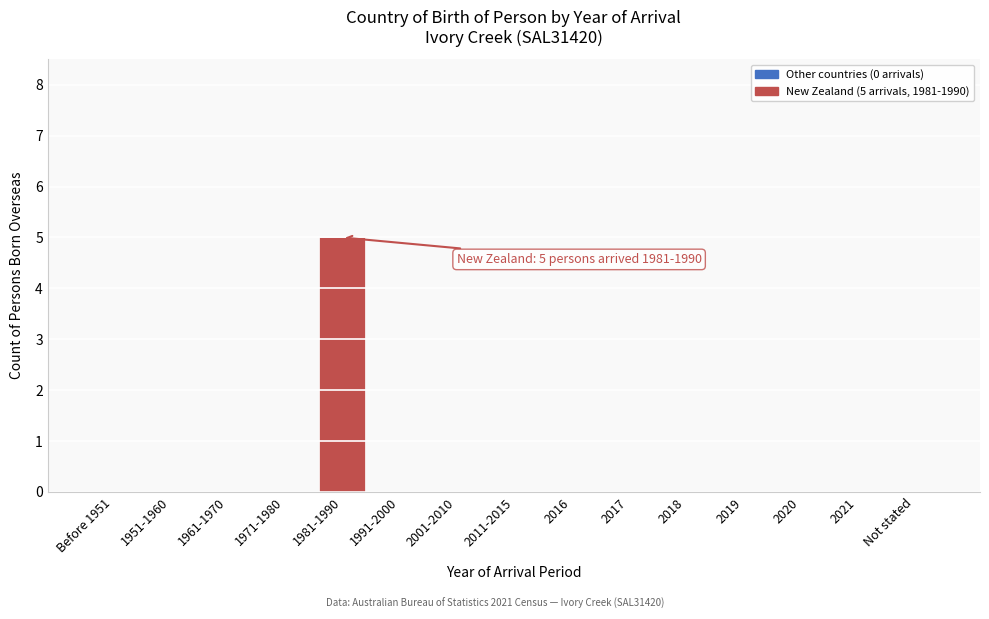

What is the sum of all values?

5